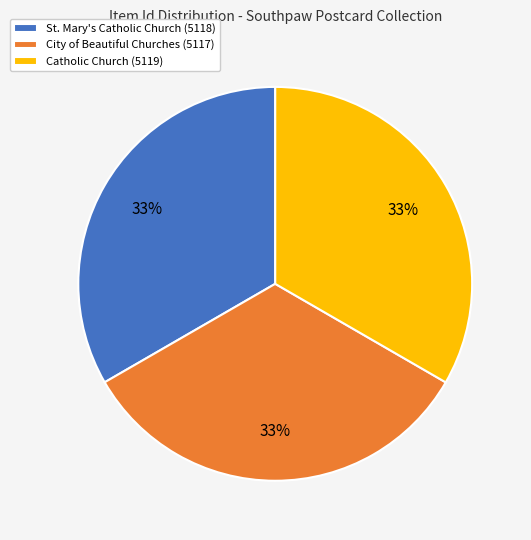

How many slices are in this pie chart?

3